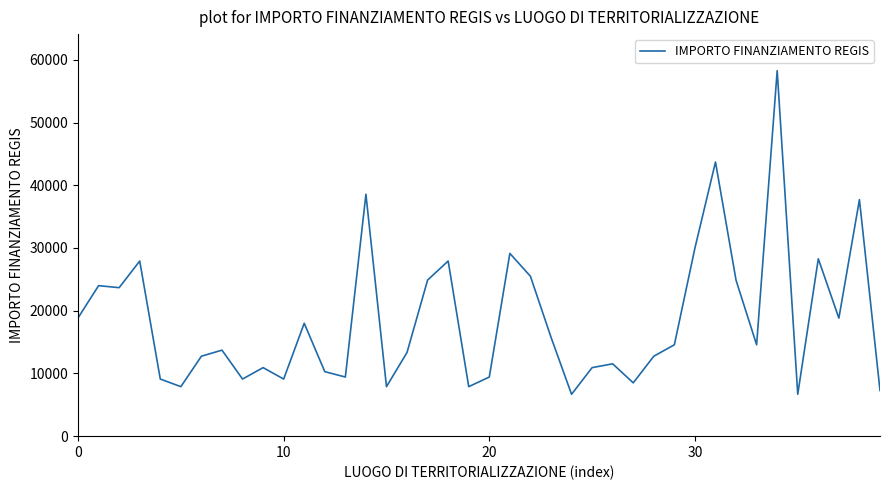

True or false: the data has more than 0 interior local peaks.

True